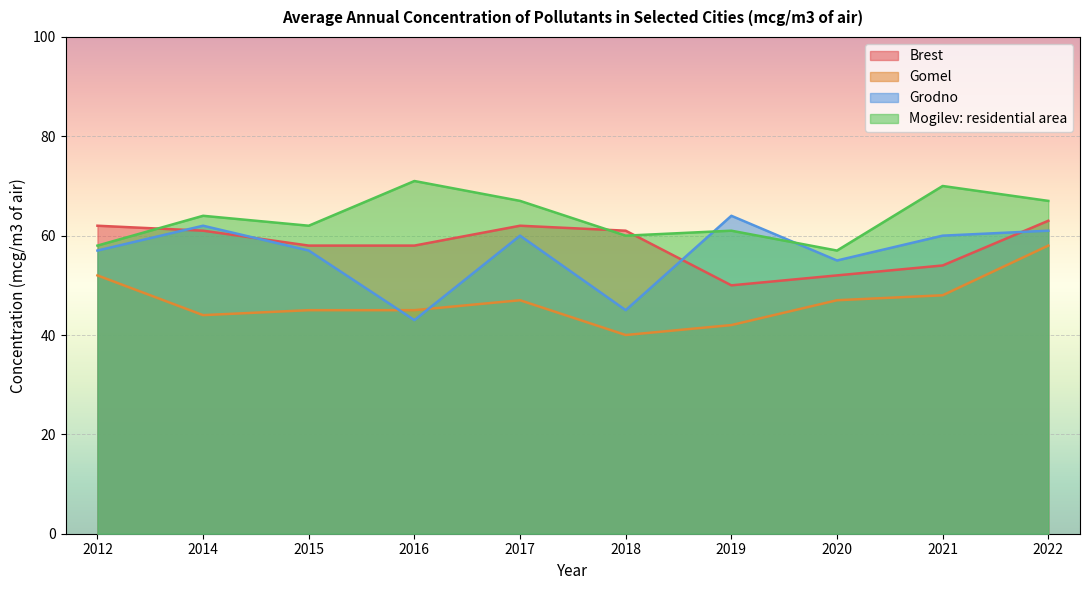

At which category does Gomel reach its first local valley?

2014